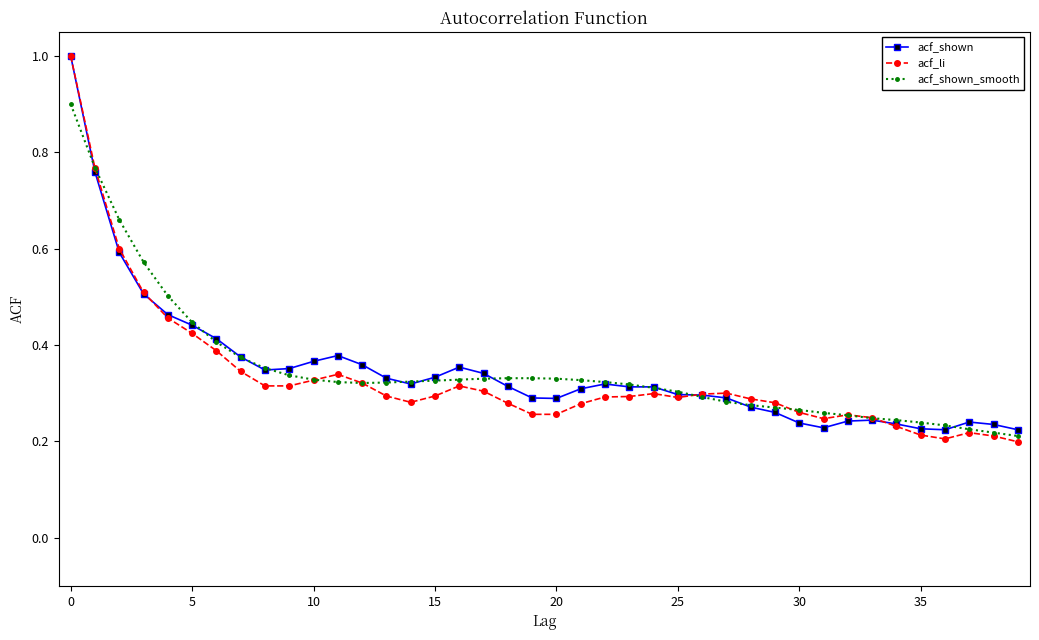

True or false: acf_shown has more than 1 interior local peaks.

True